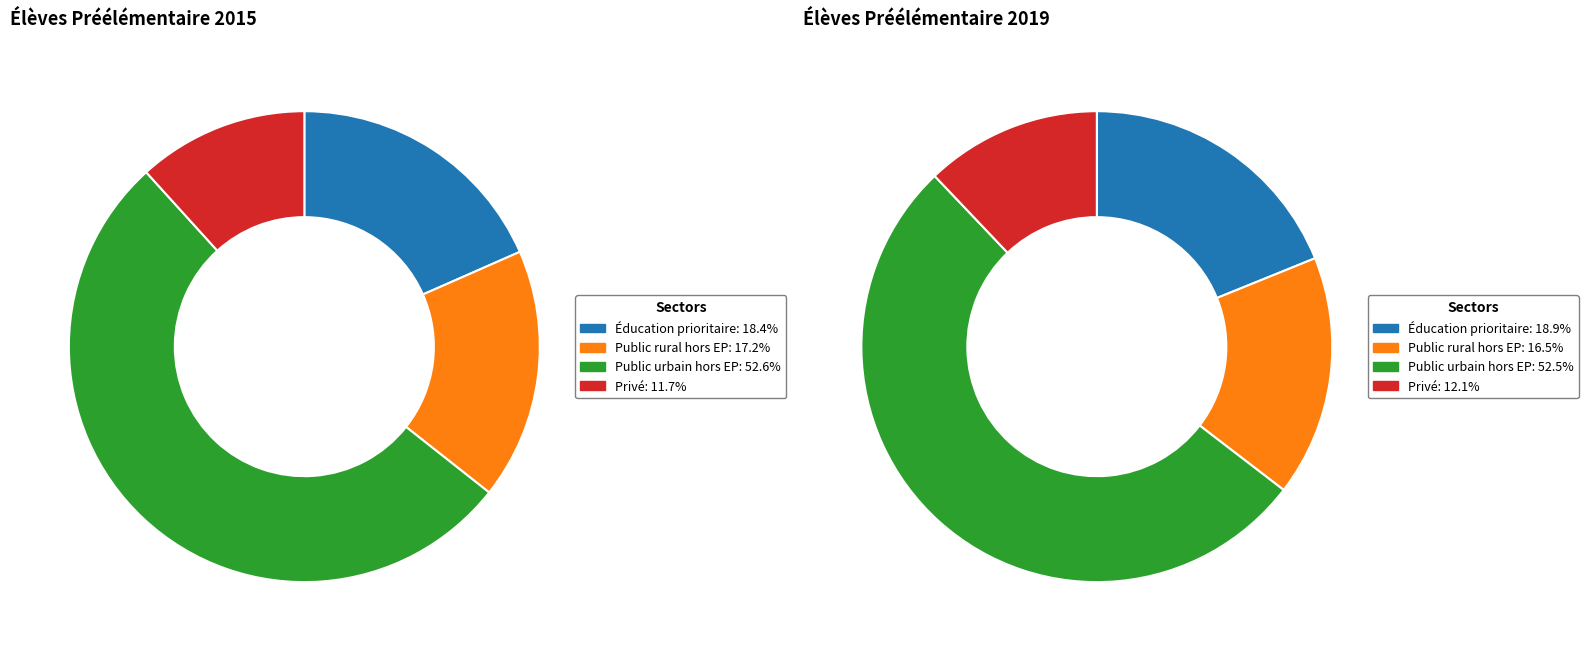

What is the largest slice in the pie chart?

Public urbain hors EP (2015)